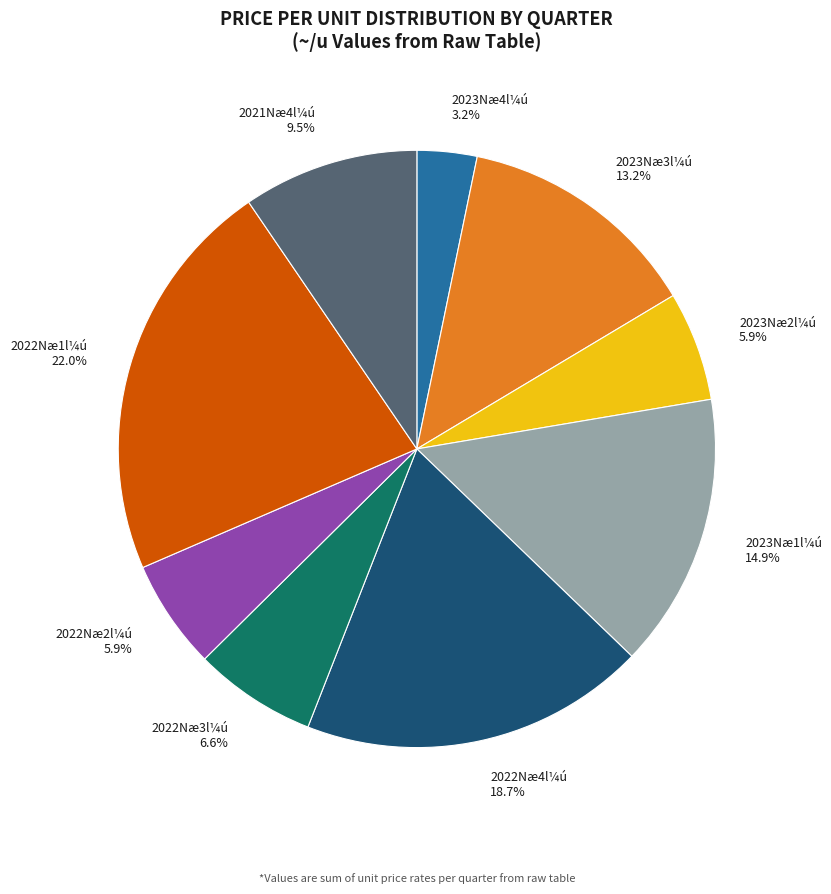

What is the largest slice in the pie chart?

2022Næ1l¼ú